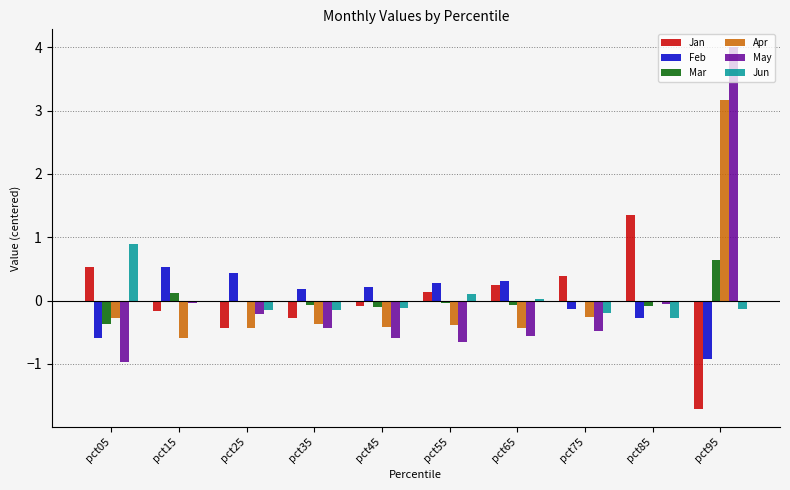

What is the total value across all series at pct95?

5.0